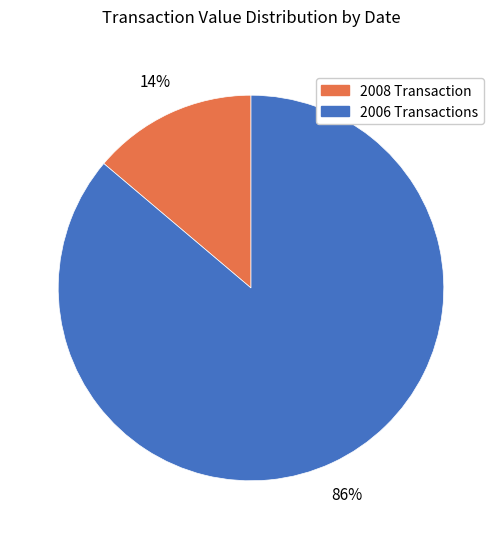

Which slice is the smallest?

2008 Transaction